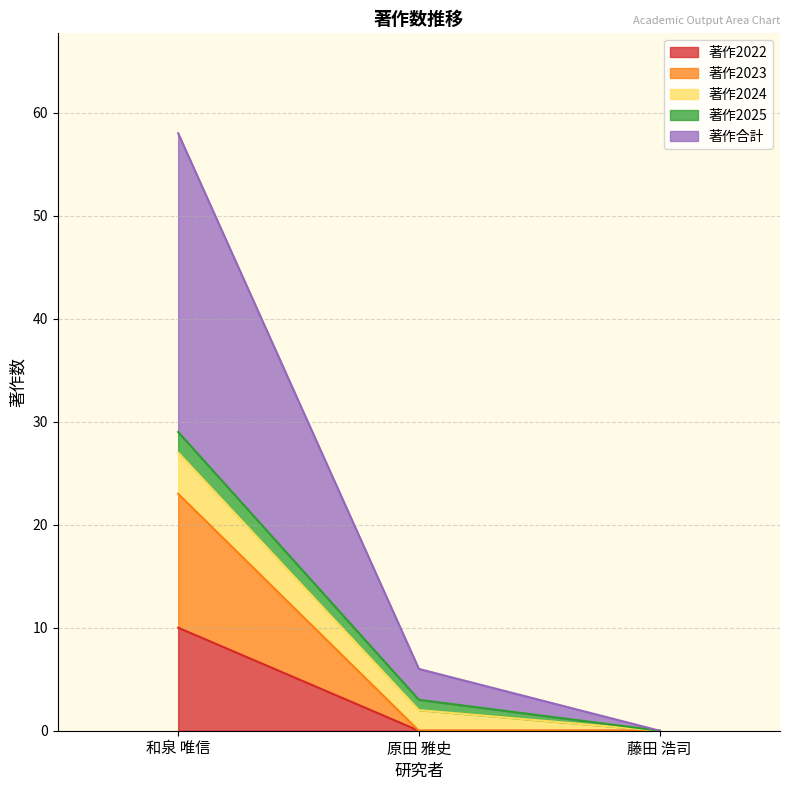

The 著作2022 series shows 0 at 原田 雅史. True or false?

True